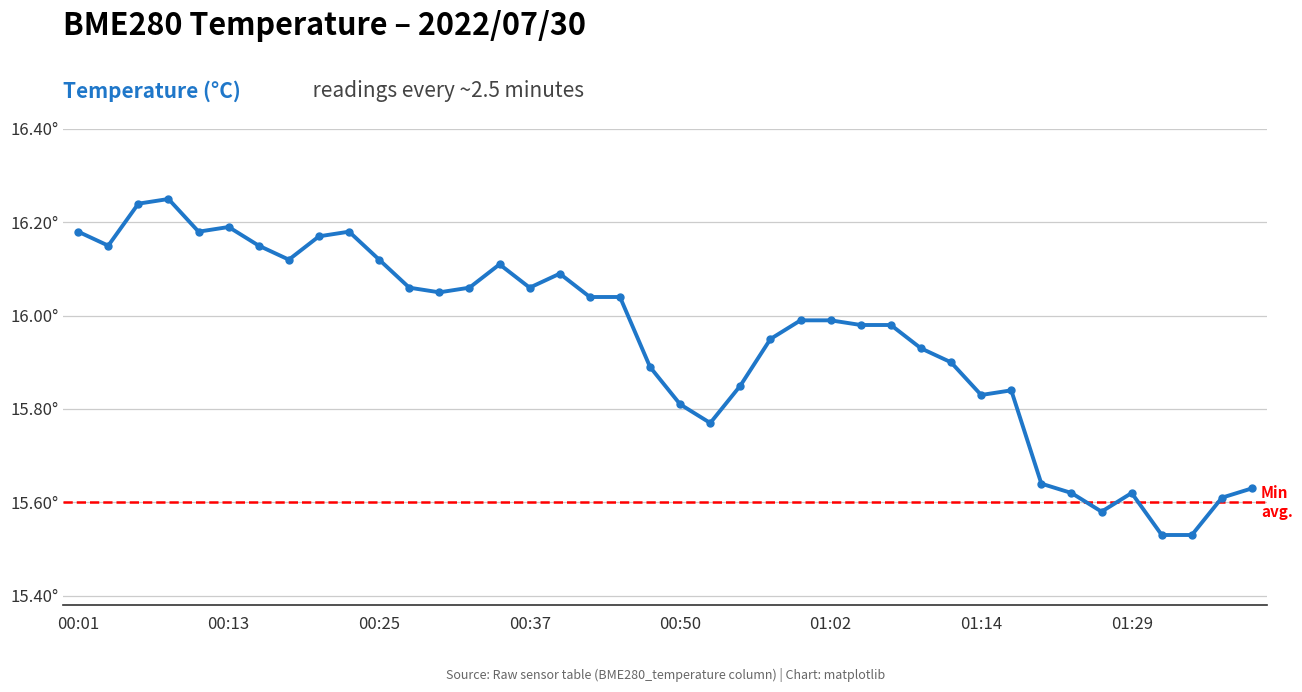

What is the difference between the second highest and minimum values?

0.7